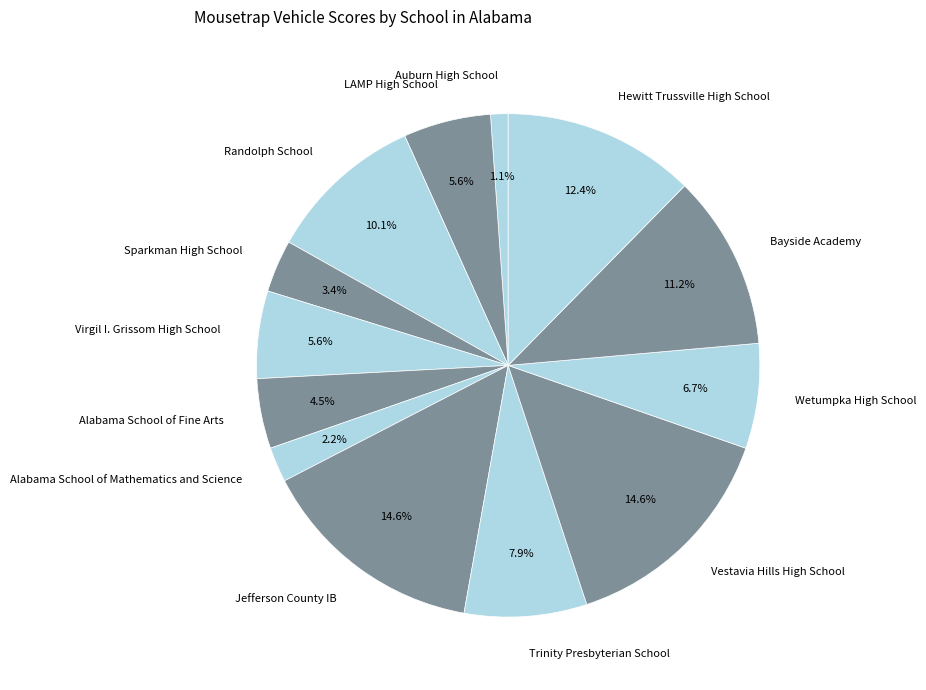

Count the number of slices in the pie.

13